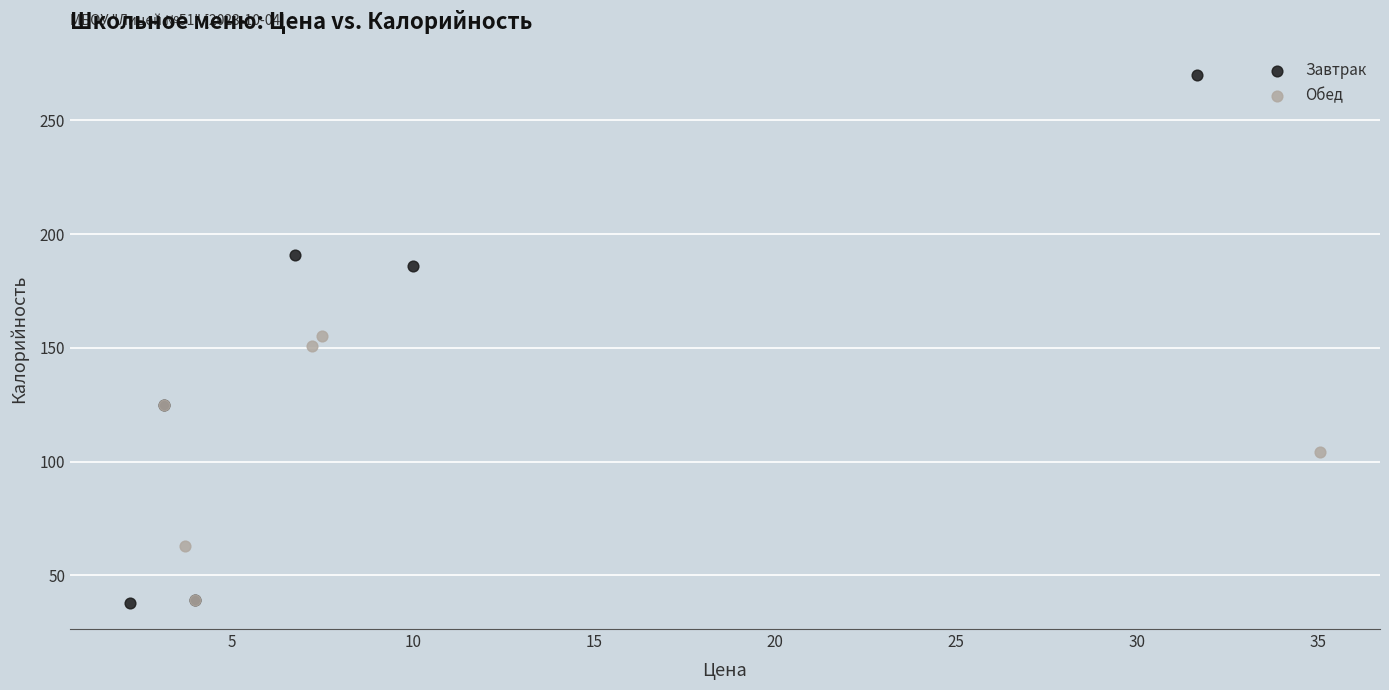

What are all the series names shown in the legend?

Завтрак, Обед